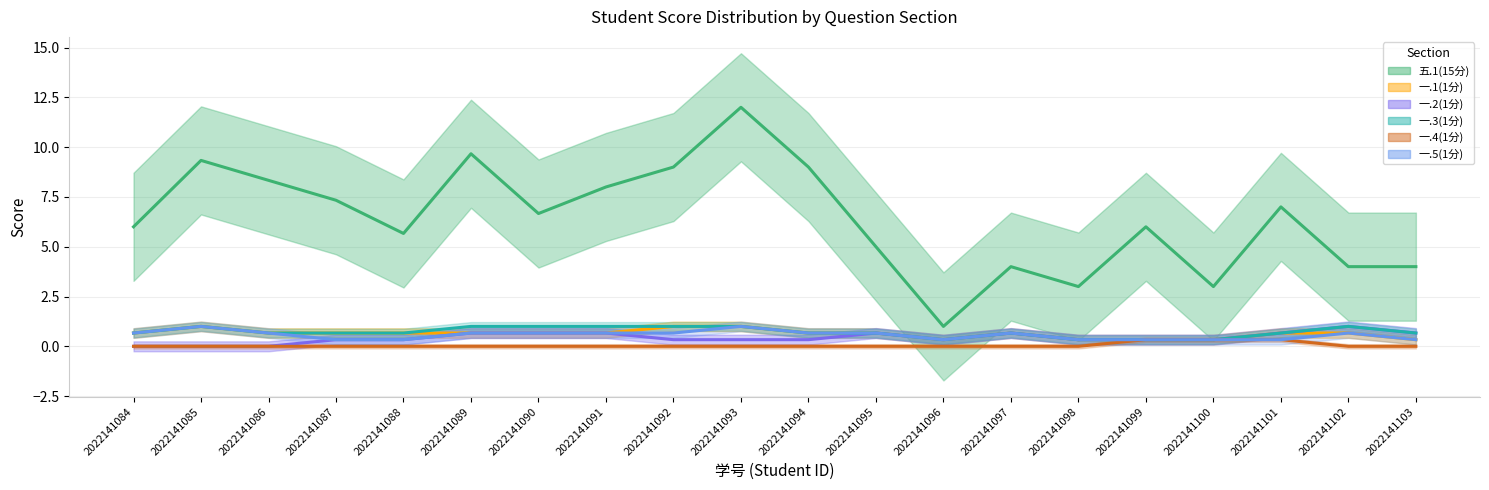

Reading right to left, what are all the values shown in this chart?

五.1(15分): 4.0	4.0	7.0	3.0	6.0	3.0	4.0	1.0	5.0	9.0	12.0	9.0	8.0	6.7	9.7	5.7	7.3	8.3	9.3	6.0
一.1(1分): 0.3	0.7	0.7	0.3	0.3	0.3	0.7	0.3	0.7	0.7	1.0	1.0	0.7	0.7	0.7	0.7	0.7	0.7	1.0	0.7
一.2(1分): 0.7	1.0	0.7	0.3	0.3	0.3	0.7	0.3	0.7	0.3	0.3	0.3	0.7	0.7	0.7	0.3	0.3	0.0	0.0	0.0
一.3(1分): 0.7	1.0	0.7	0.3	0.3	0.3	0.7	0.3	0.7	0.7	1.0	1.0	1.0	1.0	1.0	0.7	0.7	0.7	1.0	0.7
一.4(1分): 0.0	0.0	0.3	0.3	0.3	0.0	0.0	0.0	0.0	0.0	0.0	0.0	0.0	0.0	0.0	0.0	0.0	0.0	0.0	0.0
一.5(1分): 0.3	0.7	0.3	0.3	0.3	0.3	0.7	0.3	0.7	0.7	1.0	0.7	0.7	0.7	0.7	0.3	0.3	0.7	1.0	0.7